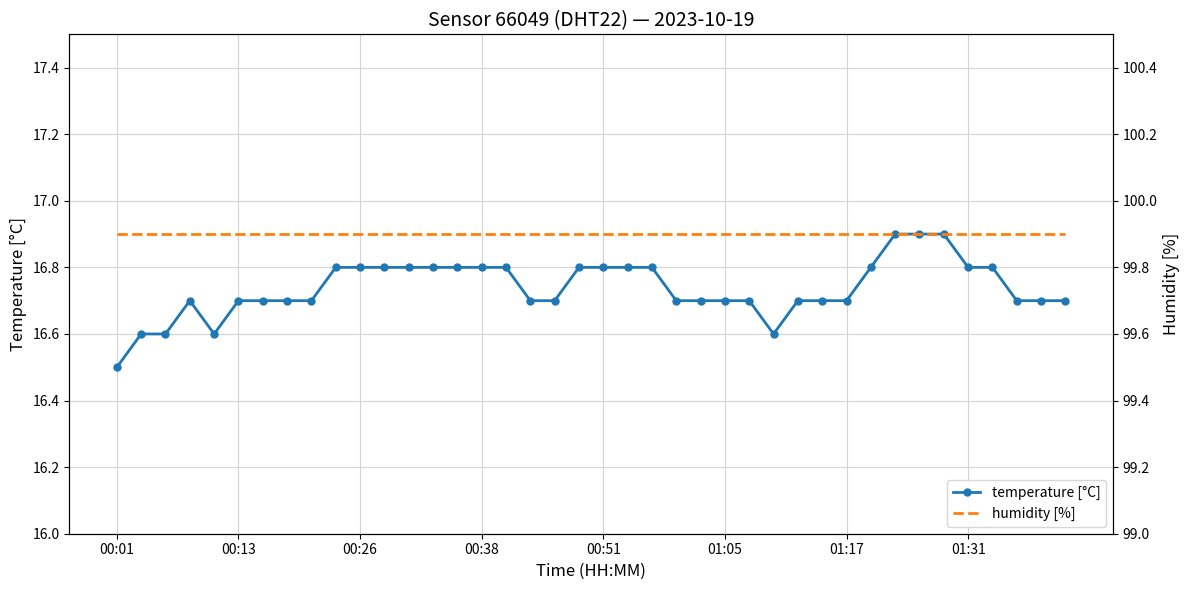

What is the maximum value for temperature [°C]?

16.9